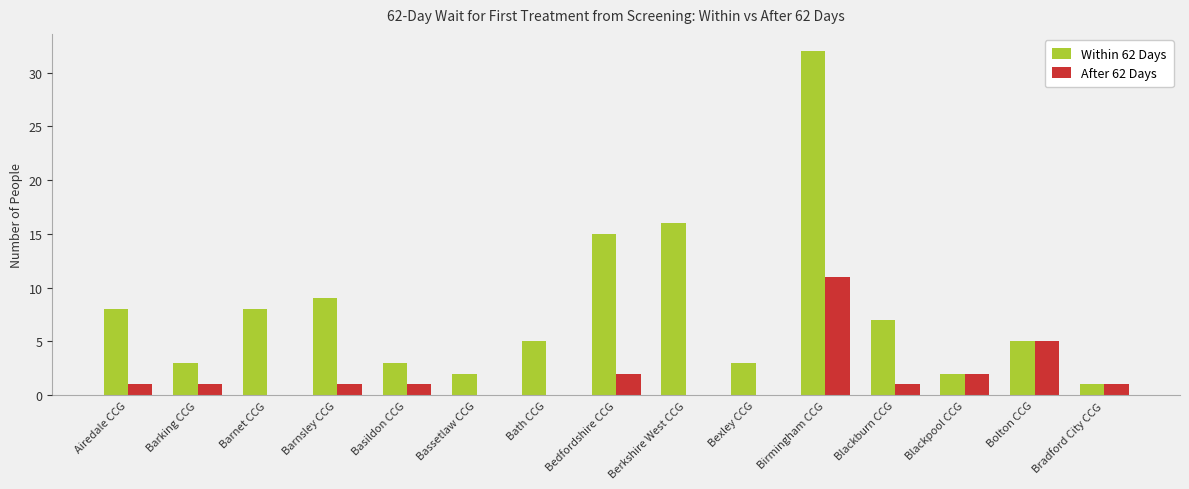

Between Barnsley CCG and Bedfordshire CCG, which series saw the biggest shift?

Within 62 Days